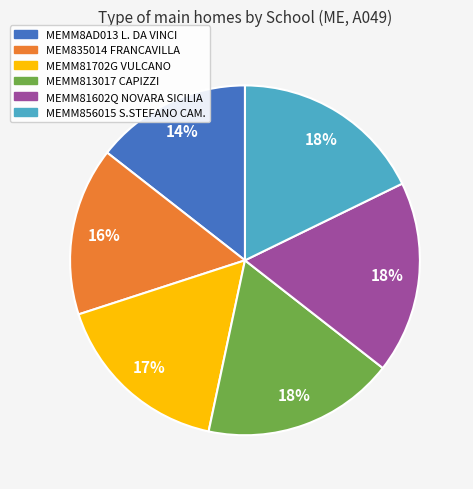

How many slices are in this pie chart?

6